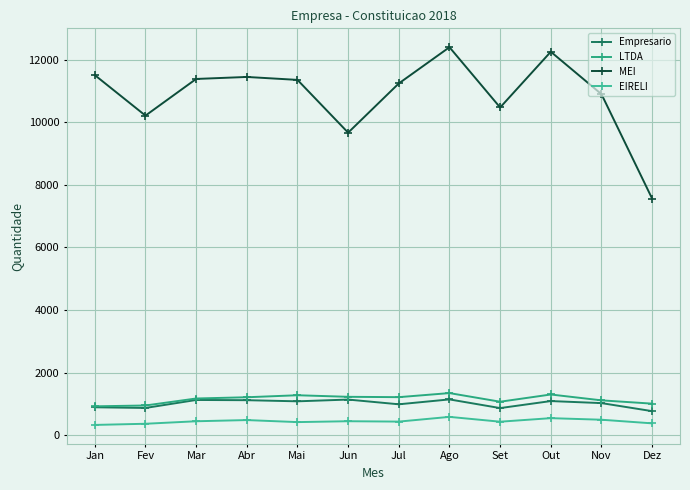

What is the highest value of the EIRELI series?

586